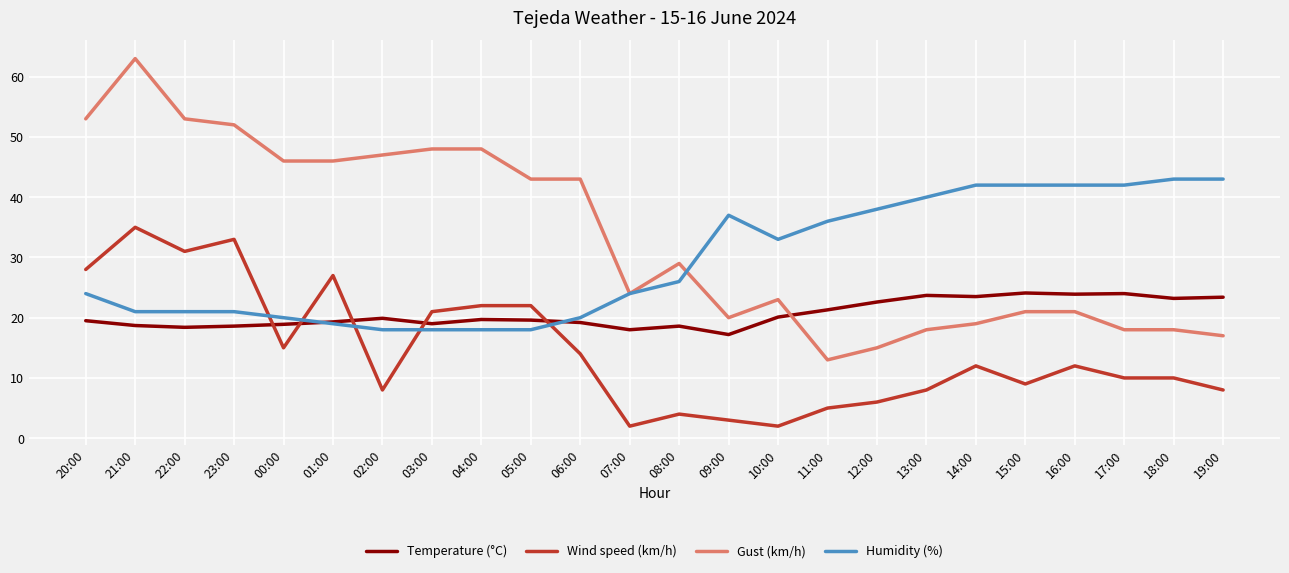

List the series in order of their peak value, lowest first.

Temperature (°C), Wind speed (km/h), Humidity (%), Gust (km/h)